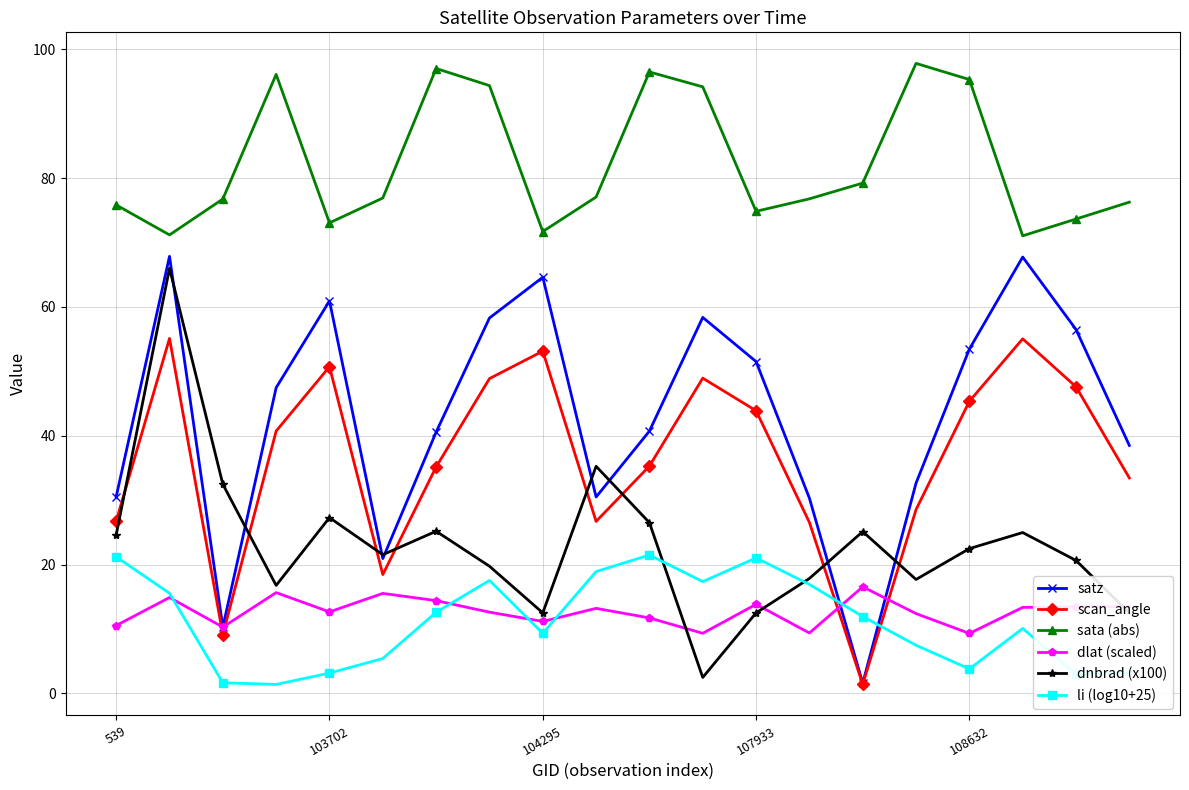

What is the value of the satz point at the 13th from the left?

51.5